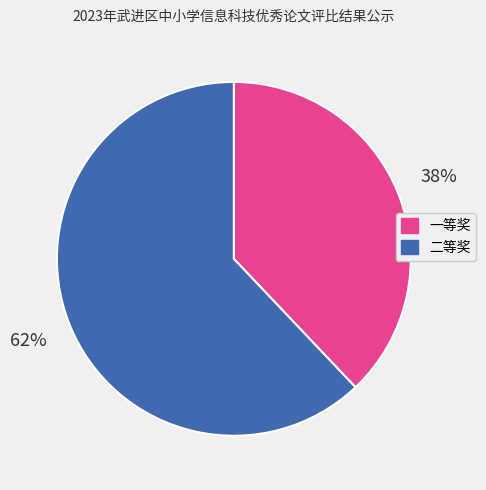

Count the number of slices in the pie.

2